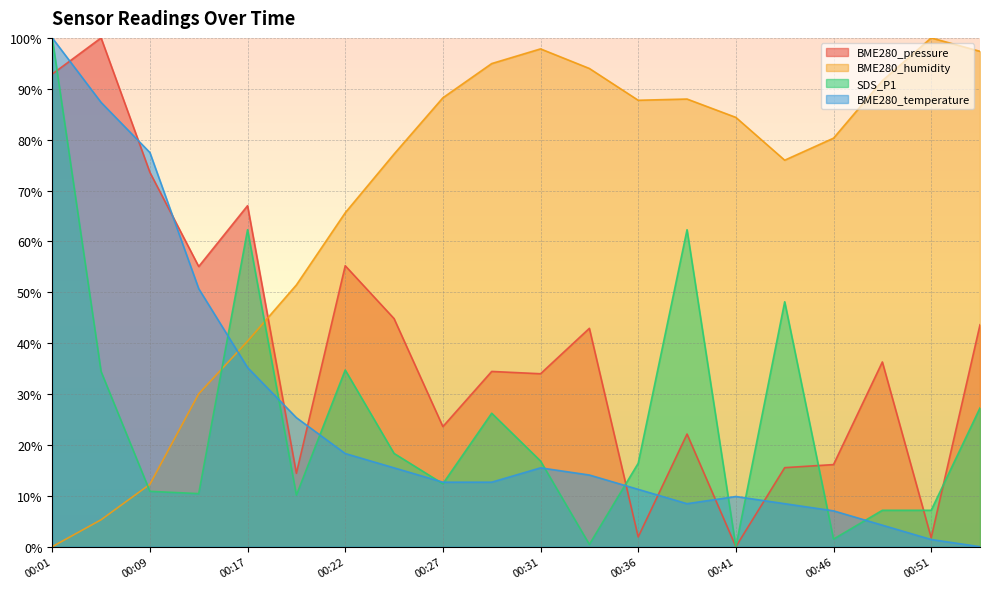

What is the difference between the second highest and minimum values in the BME280_pressure series?

92.9